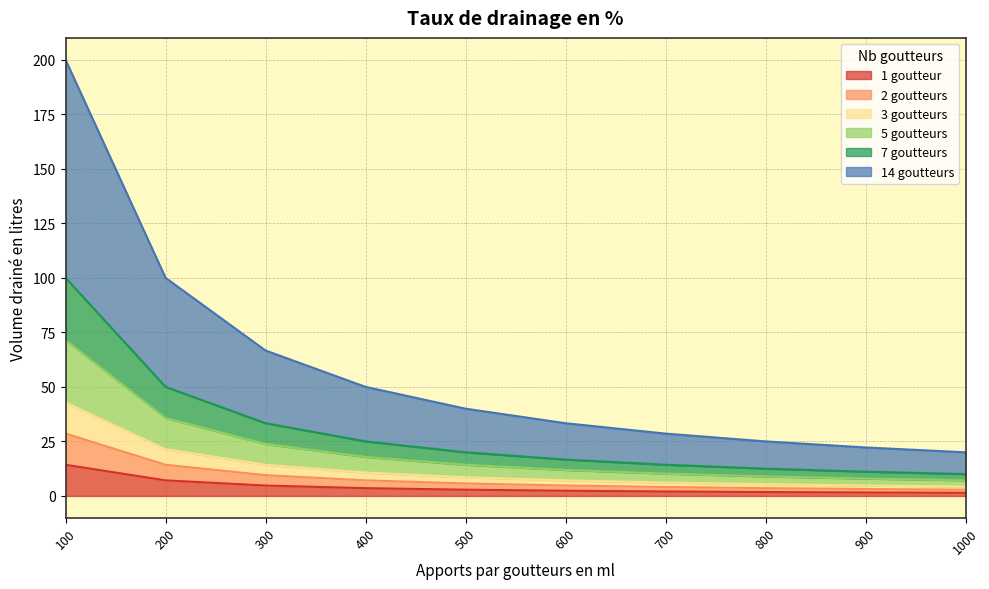

At which category is the sum across all series the highest?

100